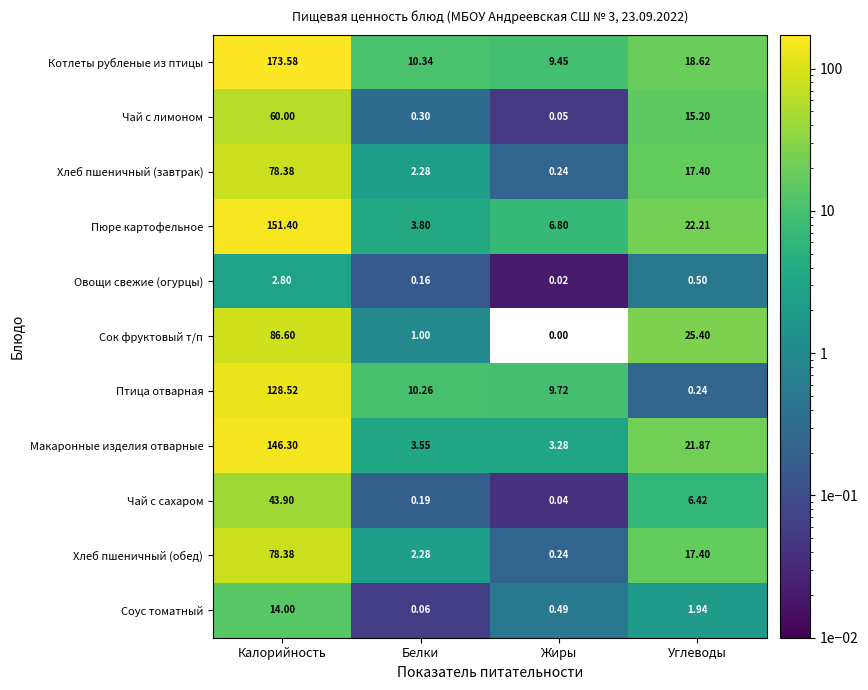

Where does the Соус томатный series first go above 1?

Калорийность